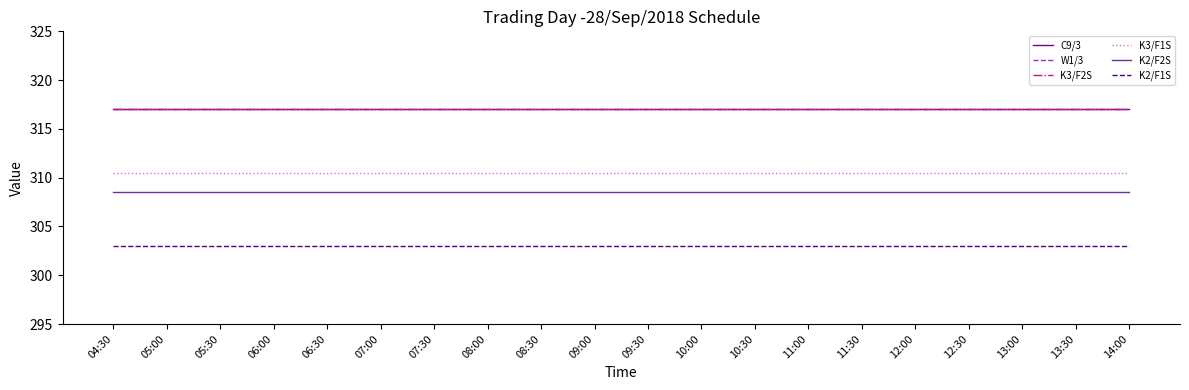

Between 05:30 and 11:00, which series saw the biggest shift?

C9/3